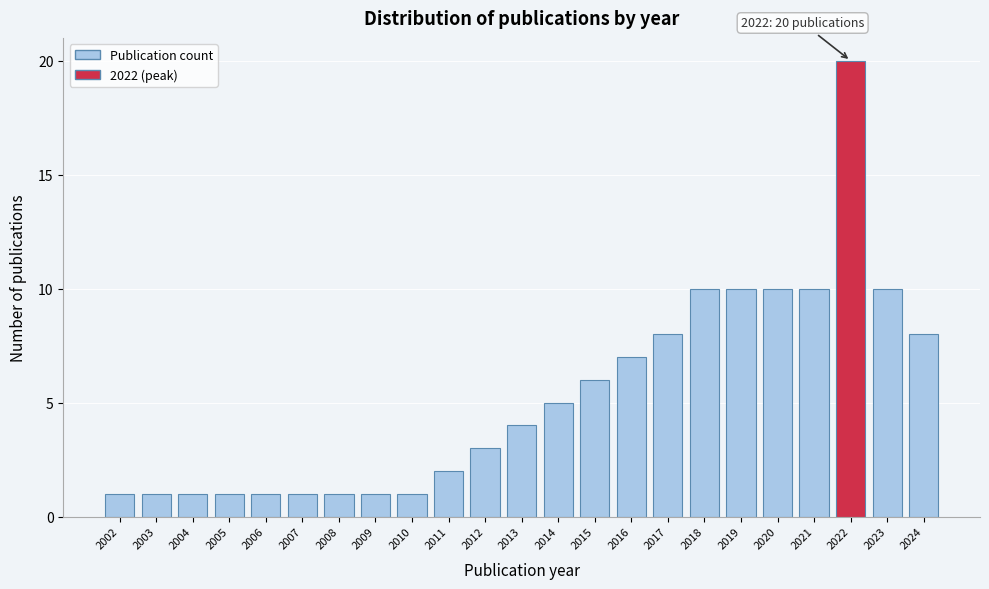

Reading right to left, transcribe all the data shown in this chart.

2024=8	2023=10	2022=20	2021=10	2020=10	2019=10	2018=10	2017=8	2016=7	2015=6	2014=5	2013=4	2012=3	2011=2	2010=1	2009=1	2008=1	2007=1	2006=1	2005=1	2004=1	2003=1	2002=1